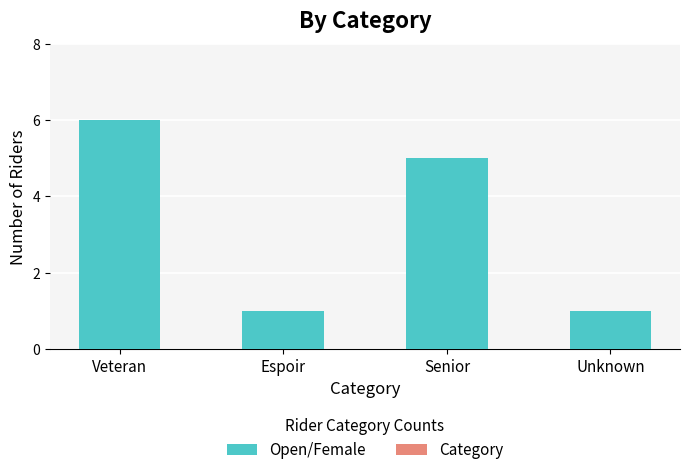

Between Unknown and Senior, which is larger?

Senior